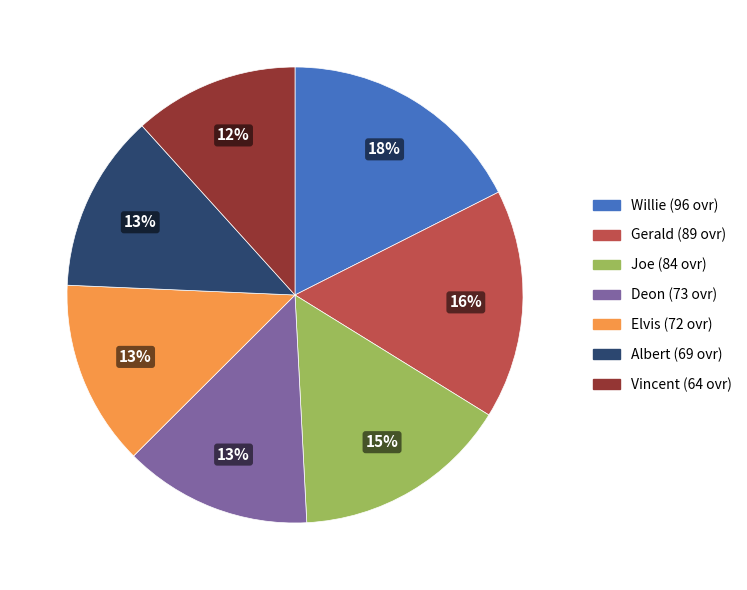

To the nearest percent, what is the combined percentage of Gerald and Vincent?

28%